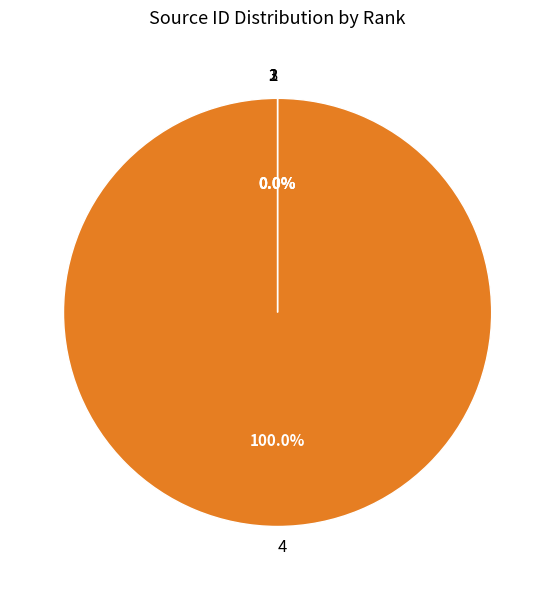

Which slice is the largest?

4